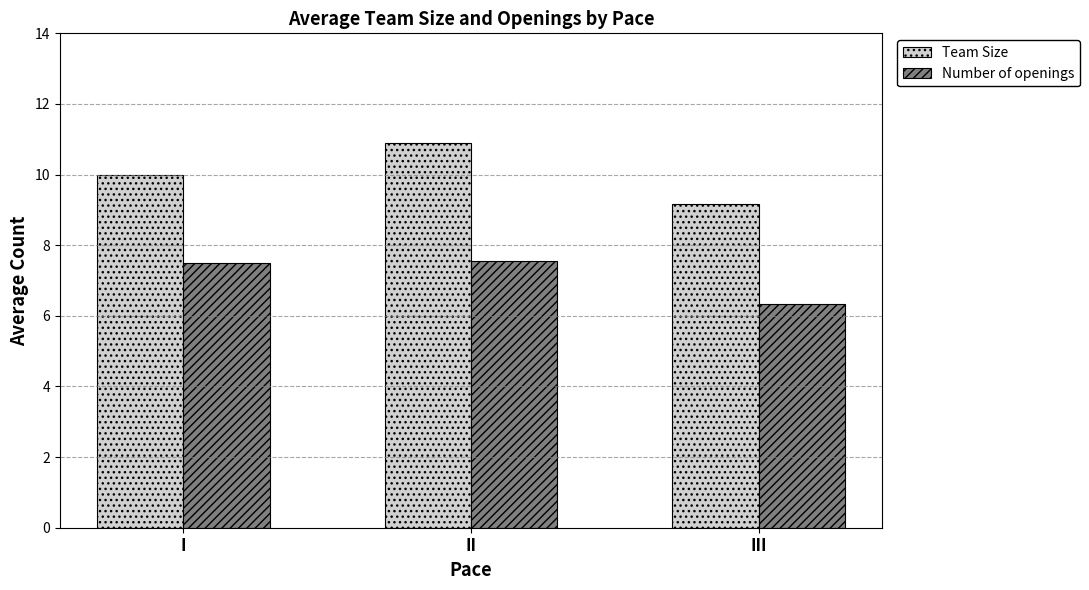

What is the lowest value of the Number of openings series?

6.3